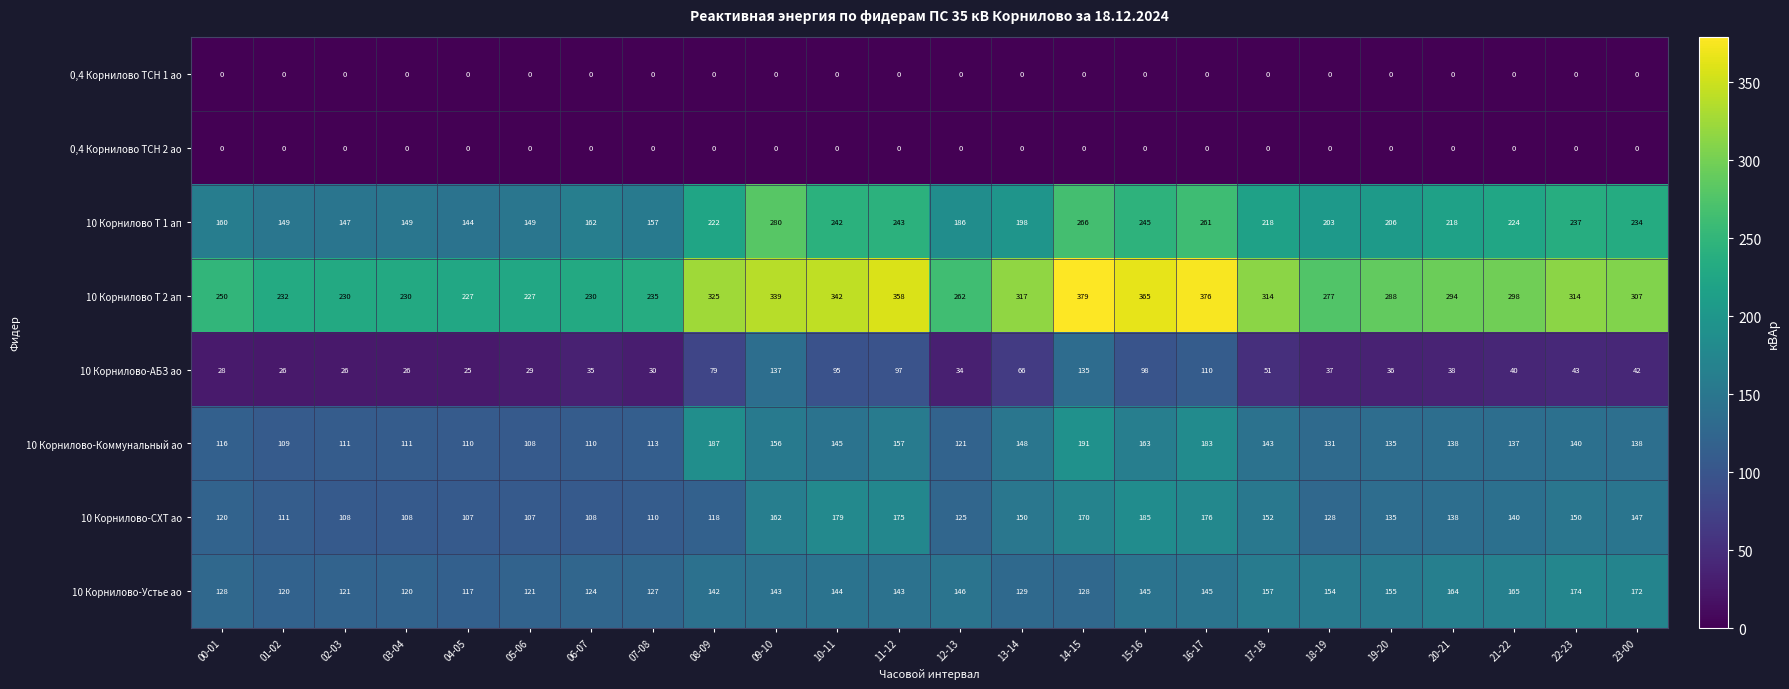

Between 08-09 and 10-11, which series saw the biggest shift?

10 Корнилово-СХТ ао